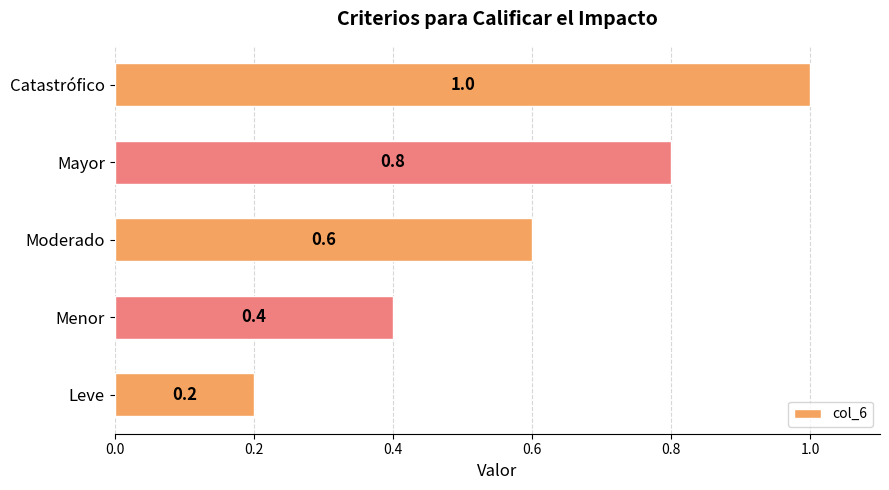

Rank the categories by value from highest to lowest.

Catastrófico, Mayor, Moderado, Menor, Leve